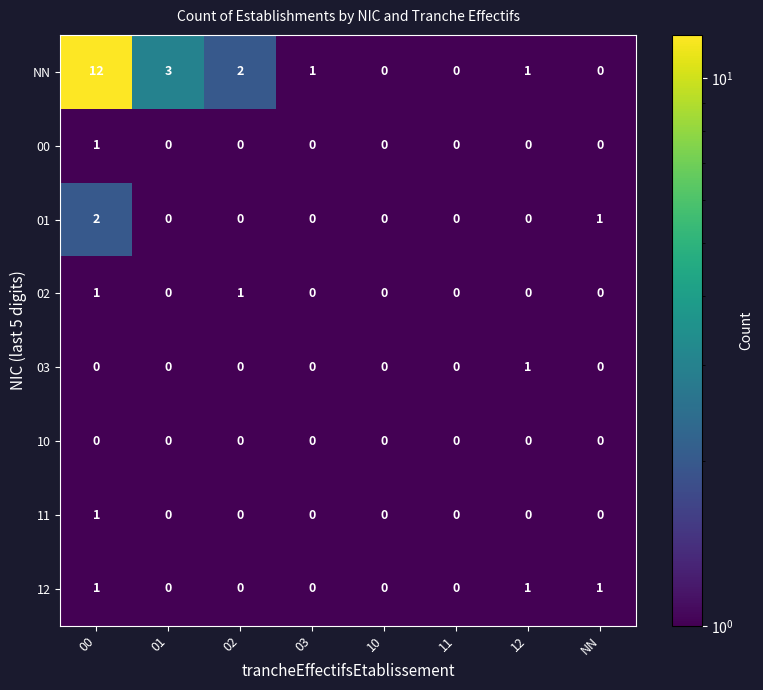

How many 11 values are between 0 and 1?

8